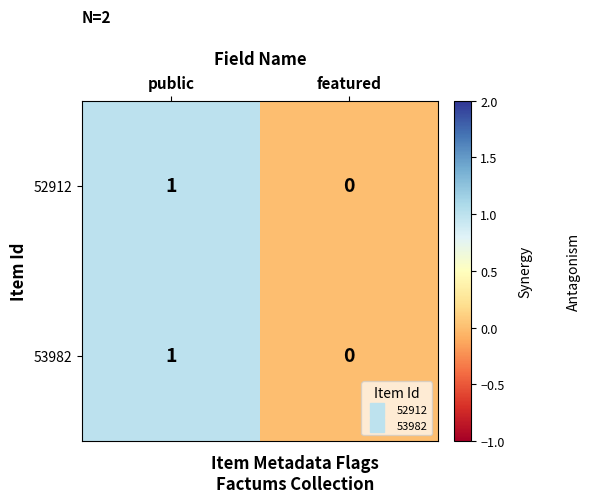

List the labels in order of 53982 value, smallest first.

featured, public